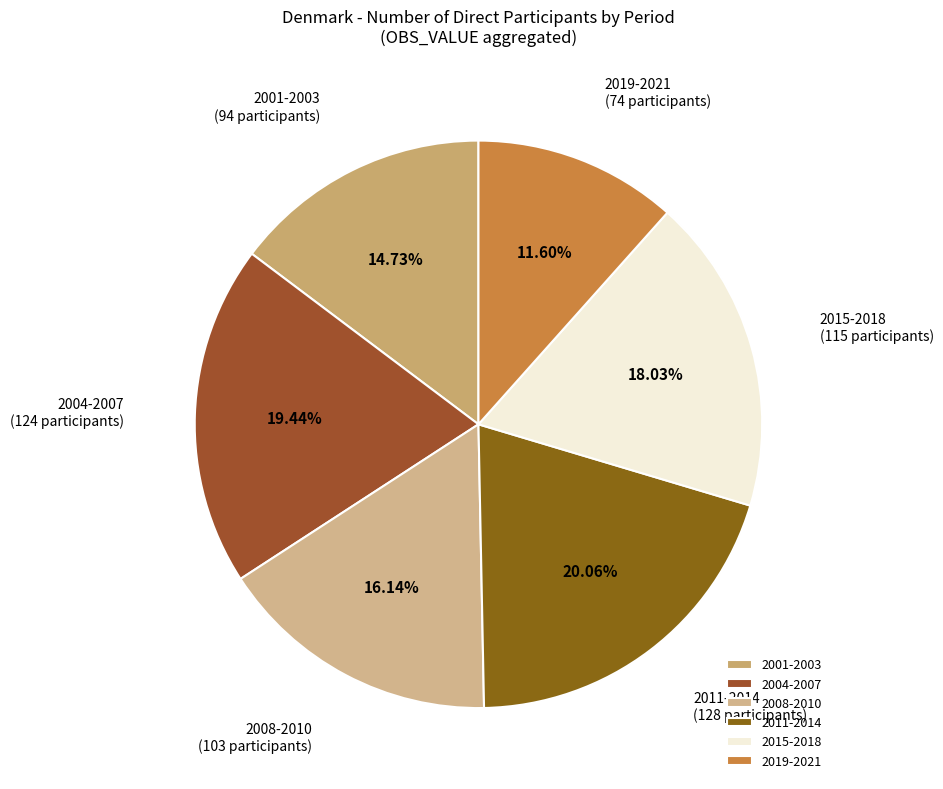

Rank the categories by value from lowest to highest.

2019-2021, 2001-2003, 2008-2010, 2015-2018, 2004-2007, 2011-2014